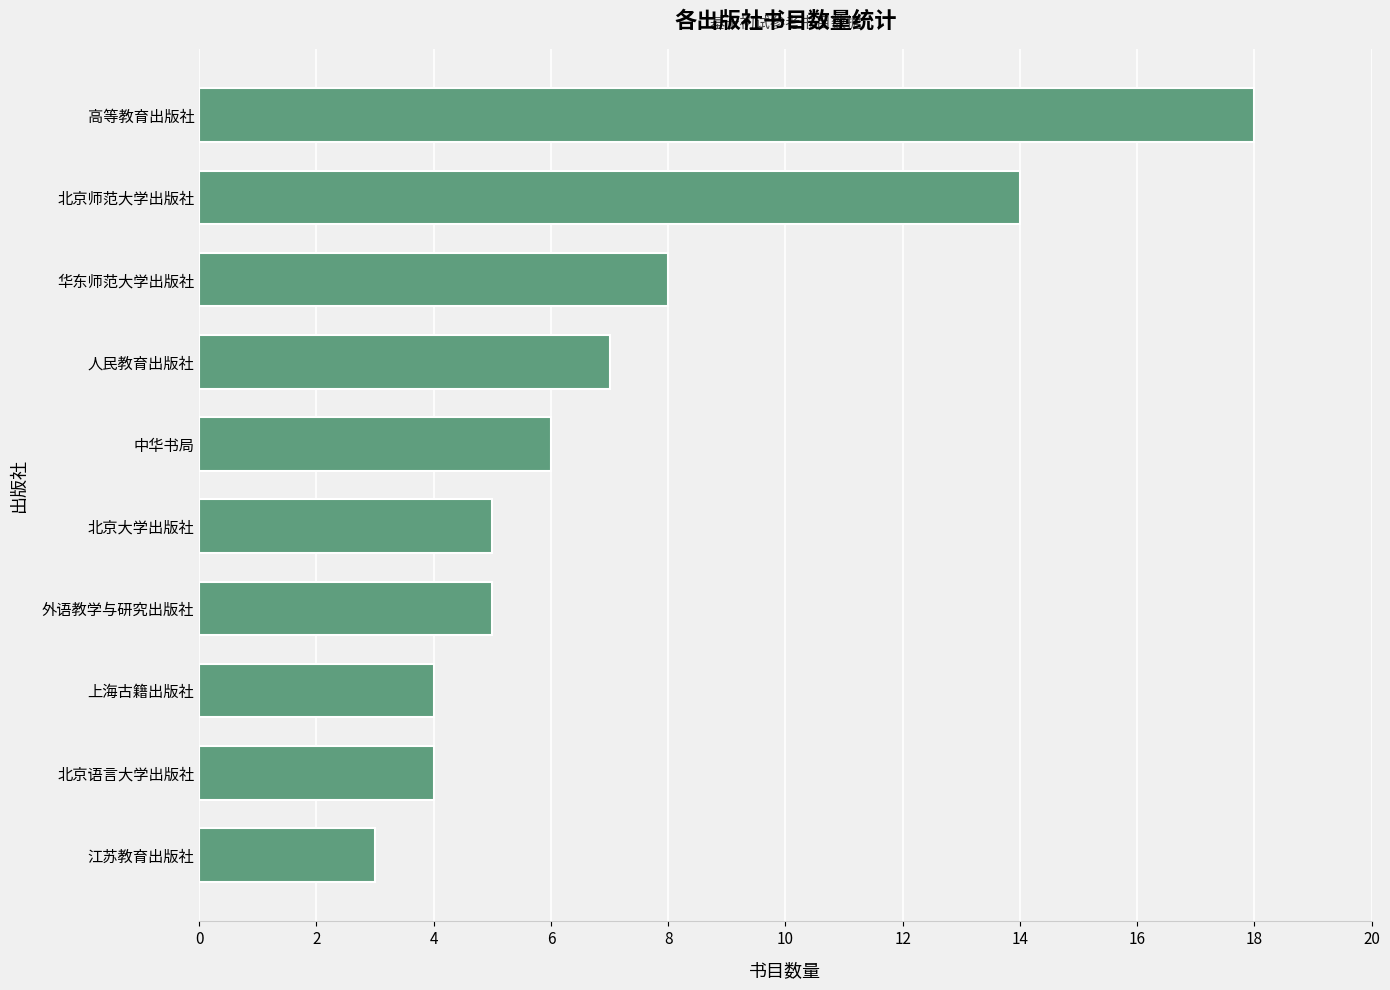

Are the bars horizontal?

Yes